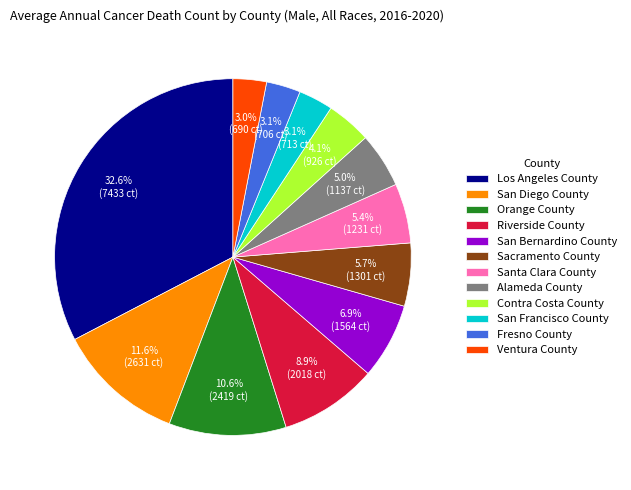

Does Contra Costa County account for over 50% of the chart?

No